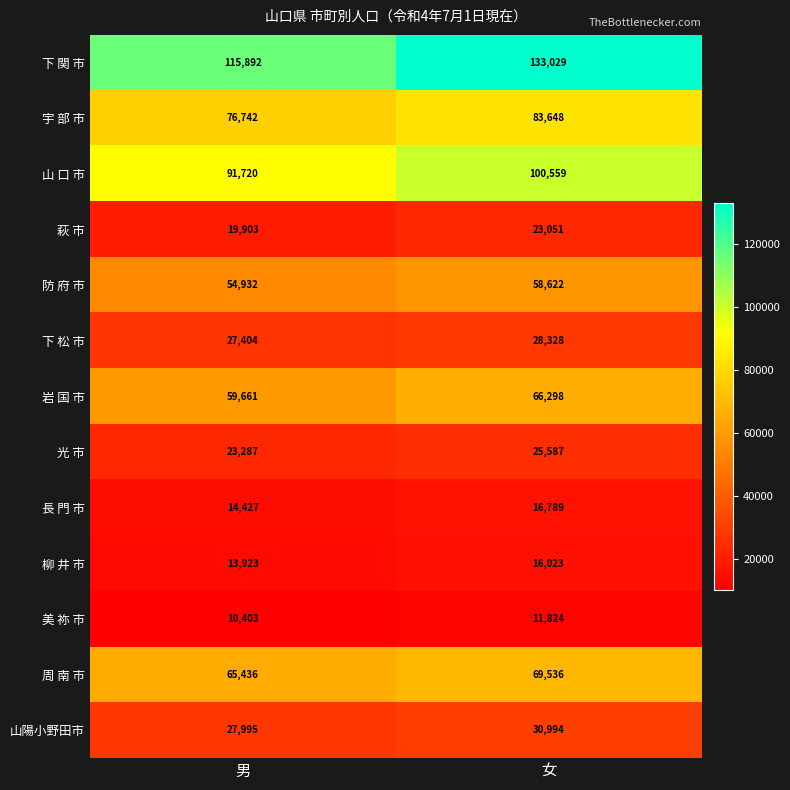

What is the greatest value displayed?

133029